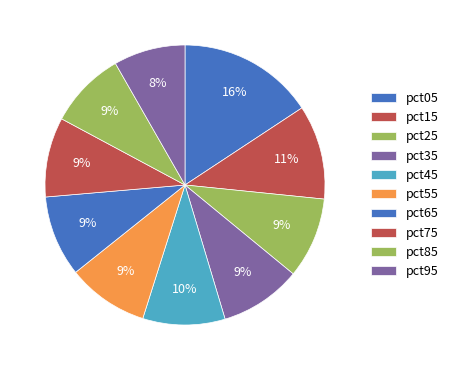

What portion of the pie excludes pct55?

90.6%